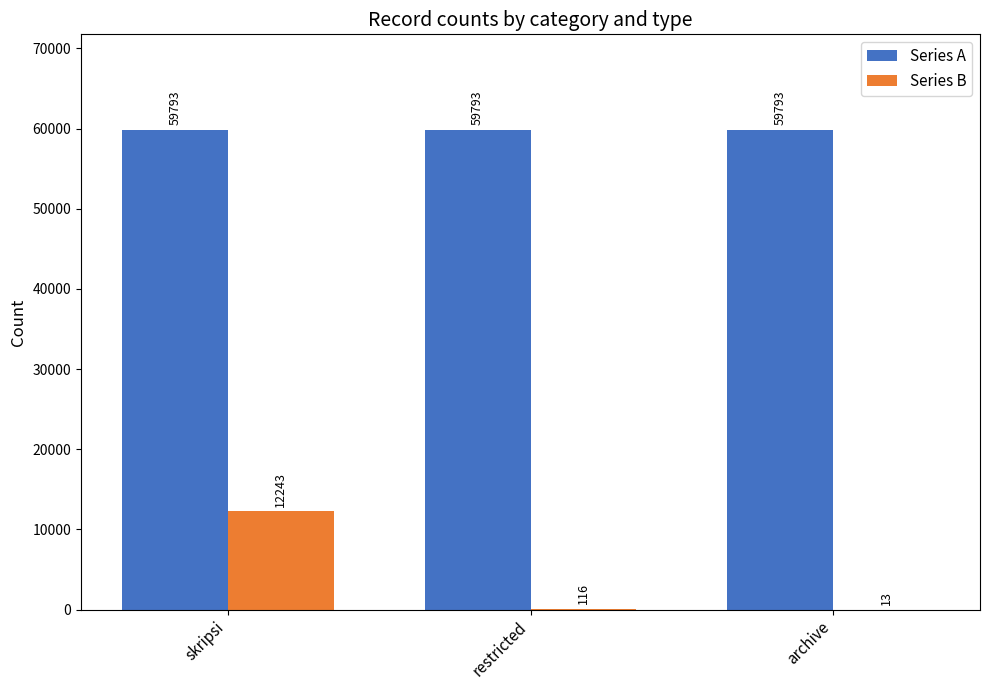

Between skripsi and restricted, which series saw the biggest shift?

Series B